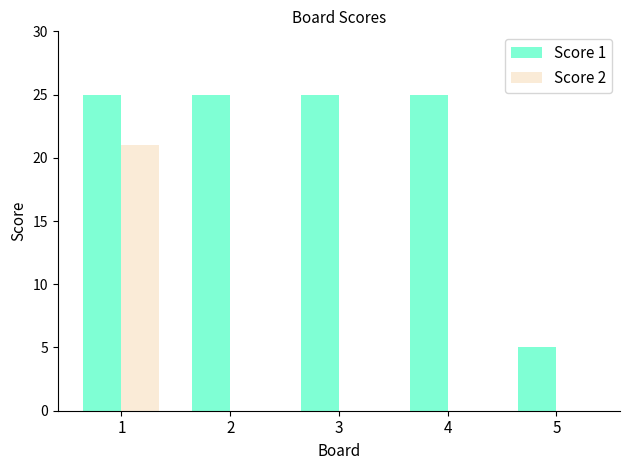

Which series has the largest total across all categories?

Score 1